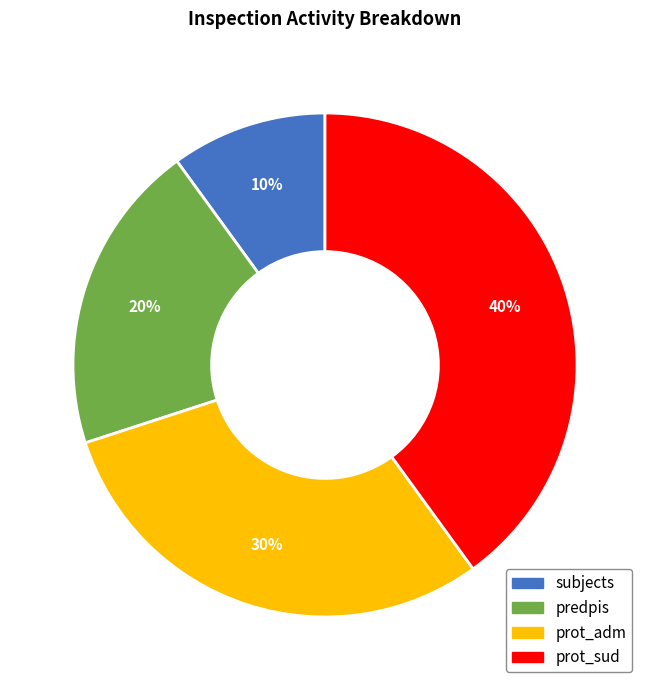

How many slices are in this pie chart?

4